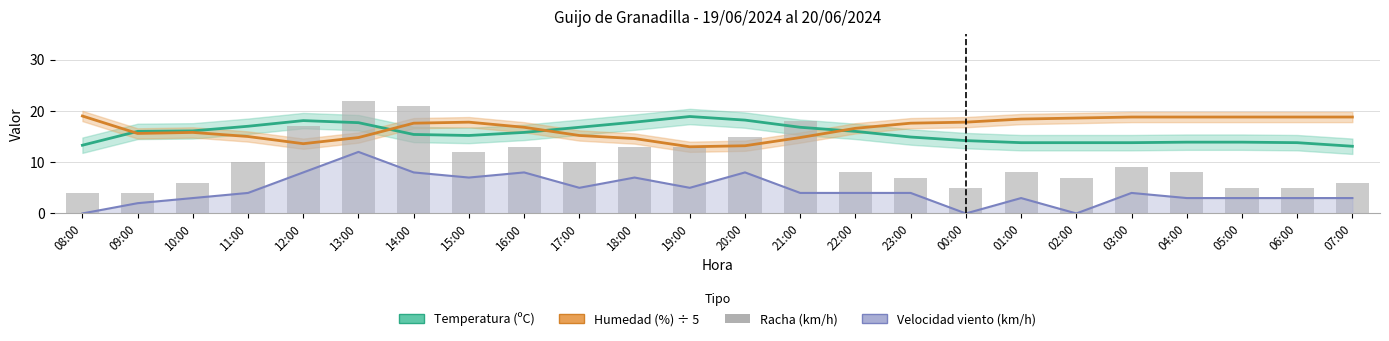

Which series has the largest range (max minus min)?

Racha (km/h)